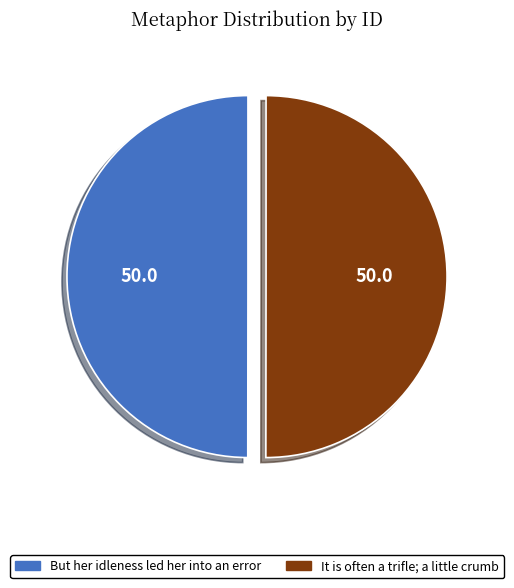

Do It is often a trifle; a little crumb and But her idleness led her into an error together represent more than half of the pie?

Yes